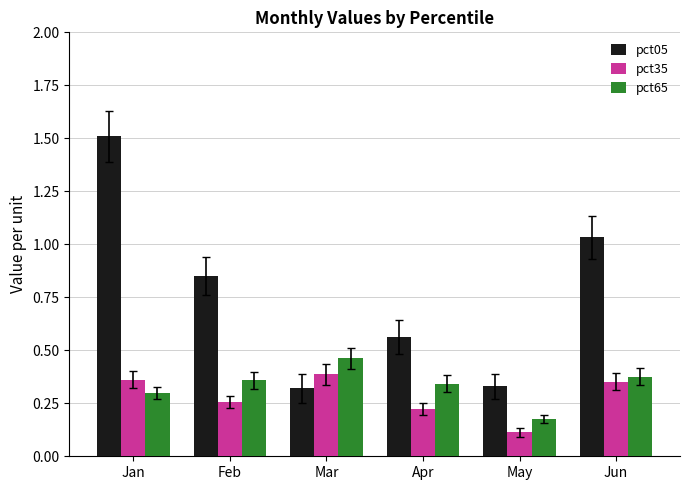

What is the sum of all pct05 values?

4.6